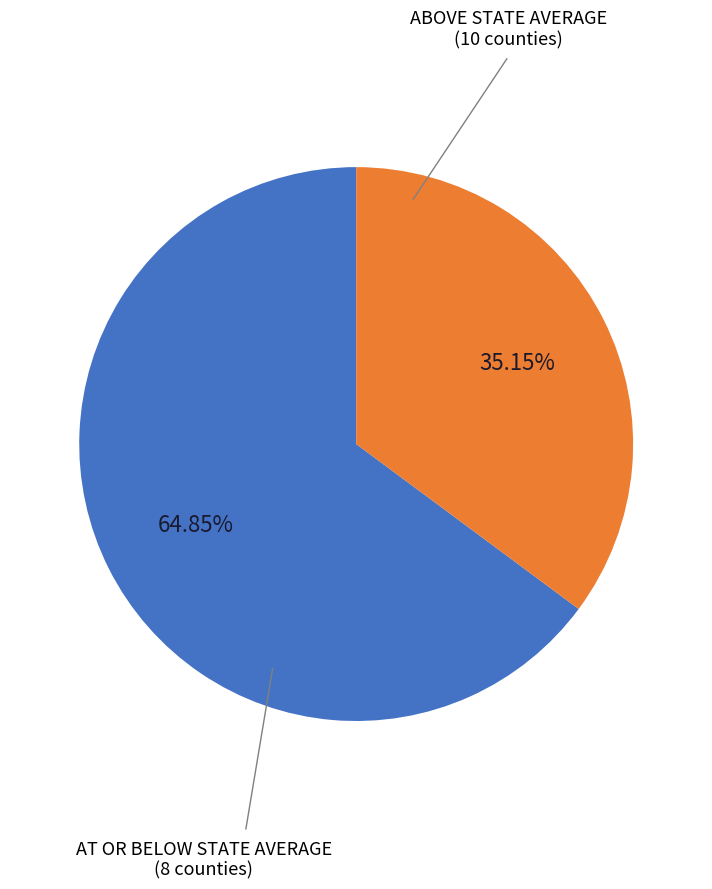

Is there any slice that represents more than half of the pie?

Yes